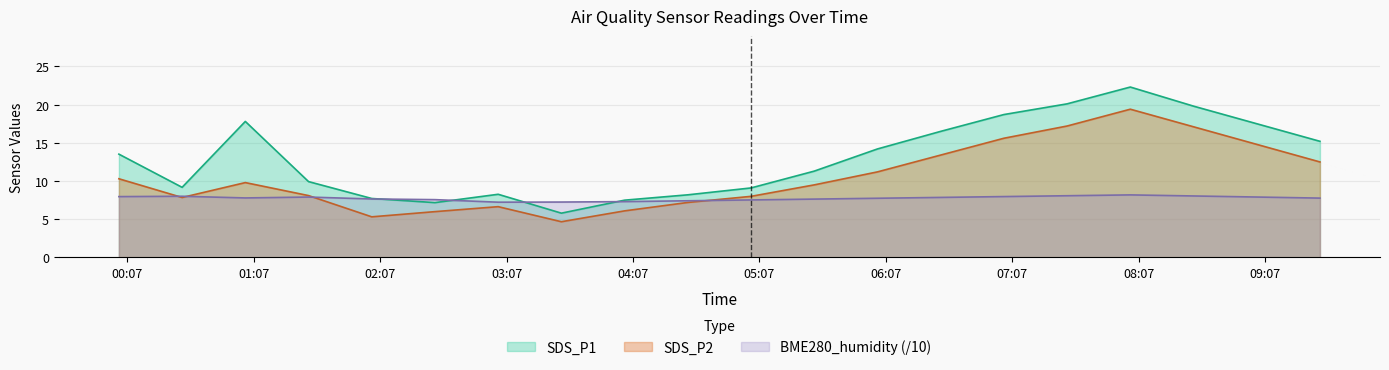

What position from the right is 2022/03/08 00:33?

19